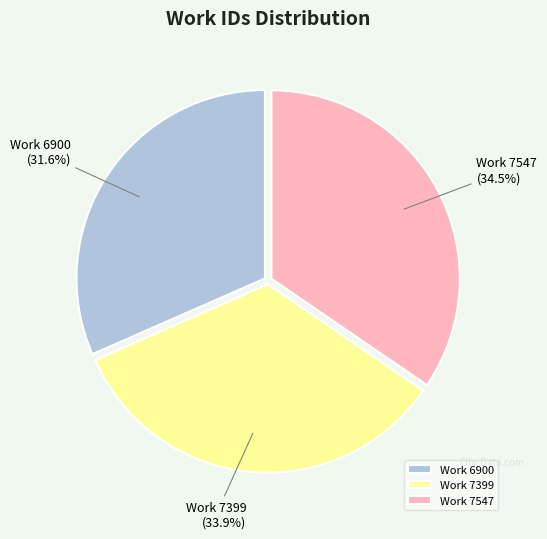

Is it true that Work 7399 is 29% of the pie?

False